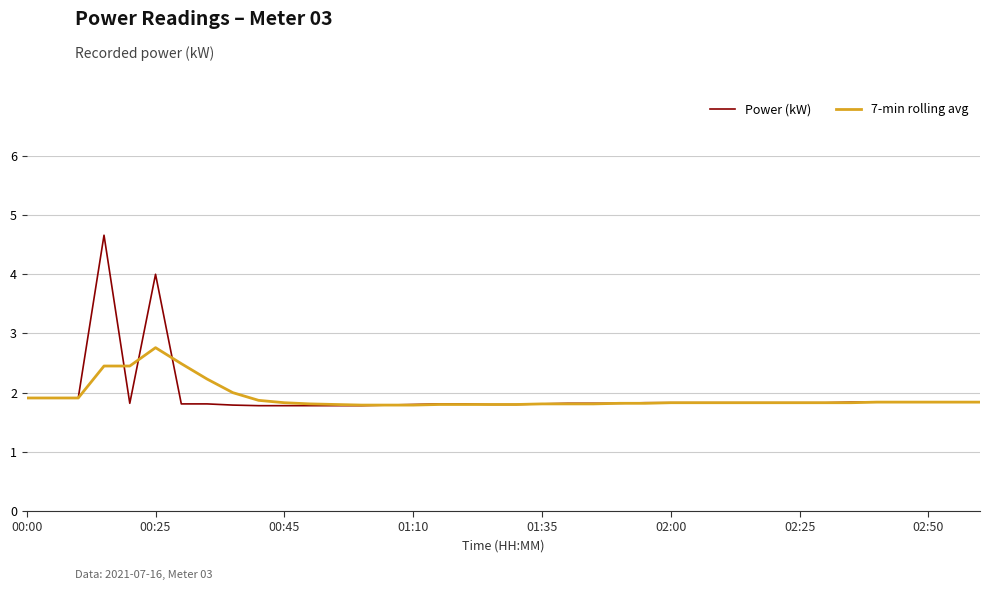

What is the minimum value shown in the chart?

1.8